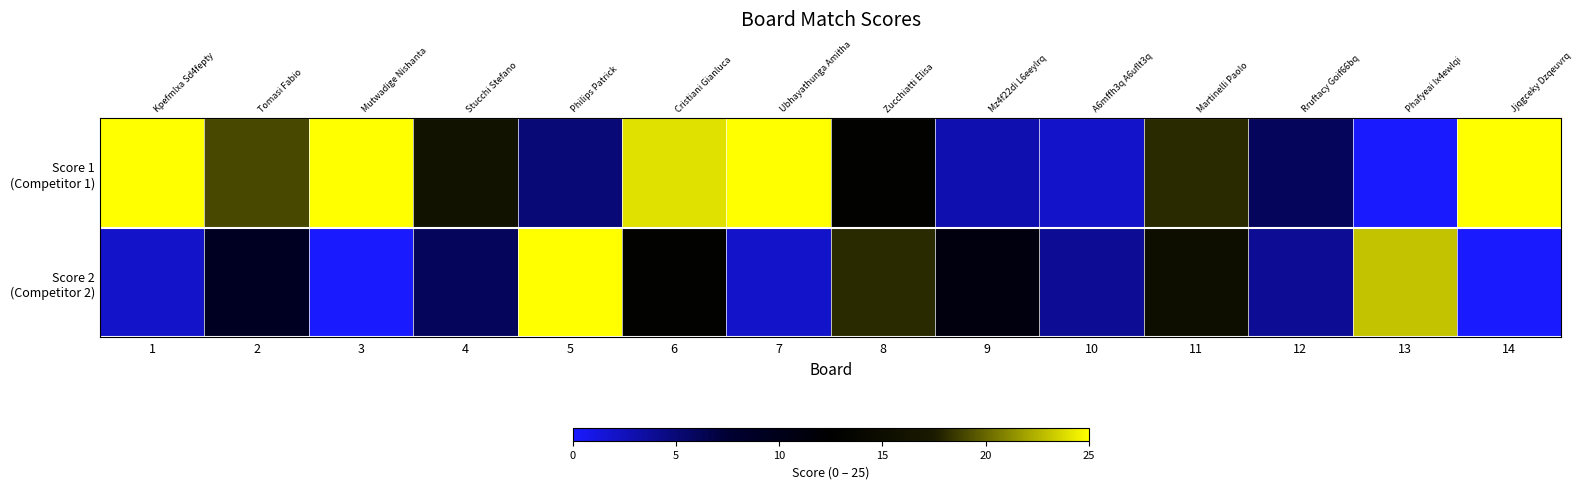

Rank the series at 14 from highest to lowest value.

Score 1 (Competitor 1), Score 2 (Competitor 2)